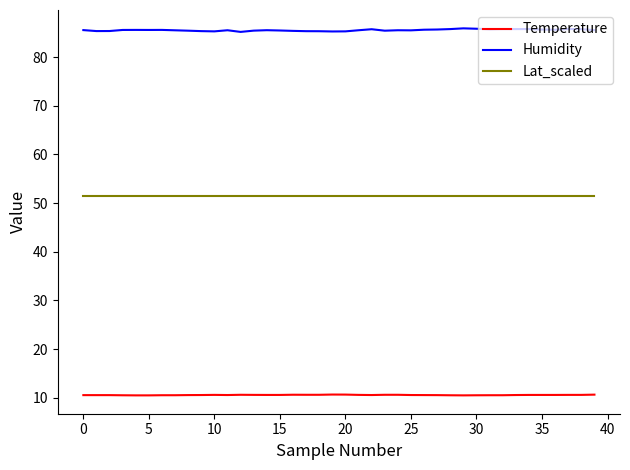

Which series has the widest spread of values?

Humidity